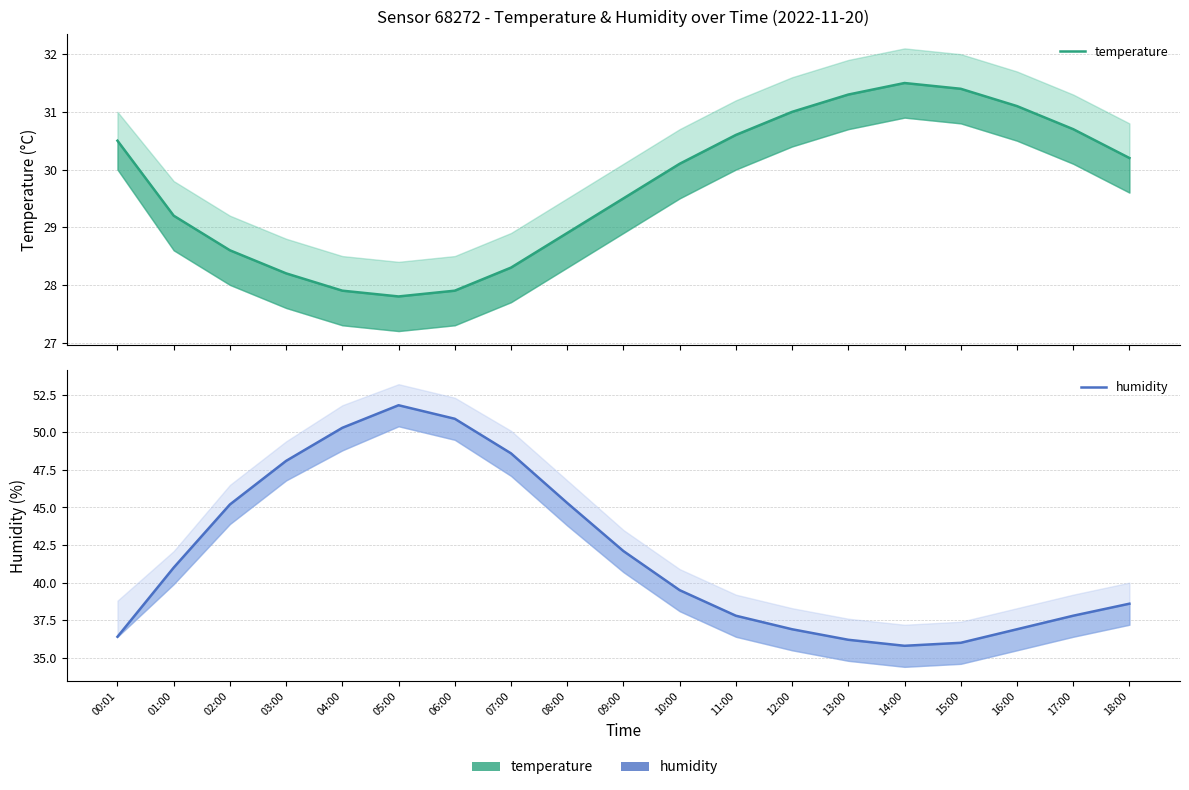

Count the number of categories in the chart.

19